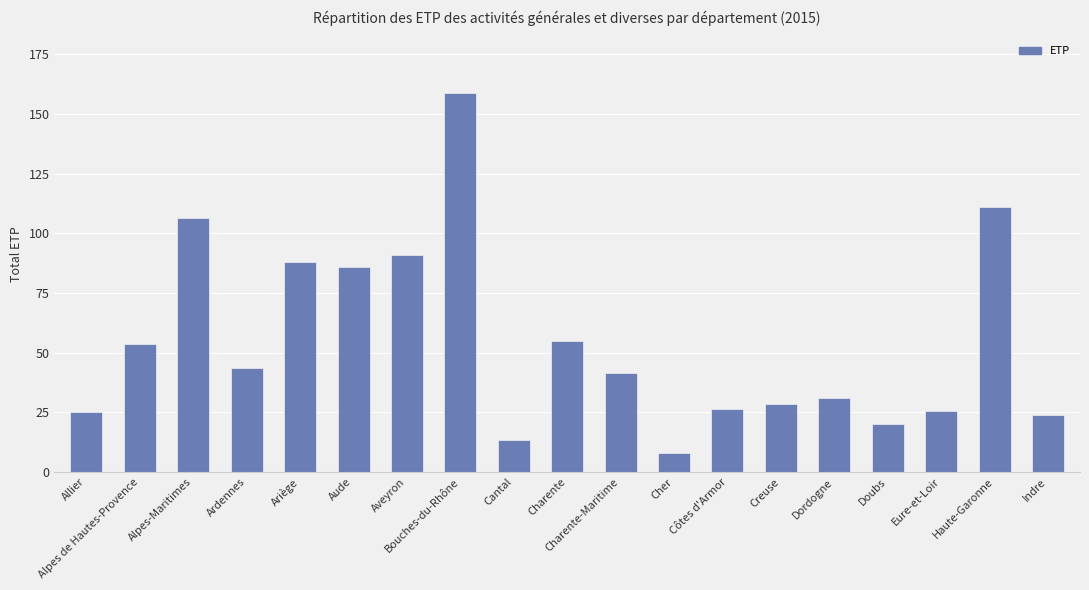

Is it true that the value at Aude is 85.8?

True